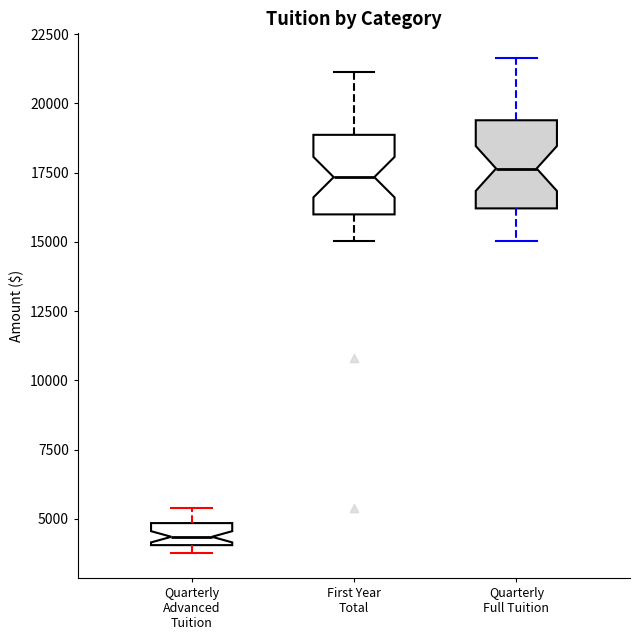

Reading left to right, transcribe this box plot: for each box, give where its median line is, the range the box spans, and where its two whiskers end, as read against the y-axis. The values are not printed on the chart, so give them approximately, as read against the axis.

Quarterly Advanced Tuition: median 4500, box 4000 to 5000, whiskers 4000 (just below the box's lower edge) to 5500
First Year Total: median 17500, box 16000 to 19000, whiskers 15000 to 21000
Quarterly Full Tuition: median 17500, box 16000 to 19500, whiskers 15000 to 21500